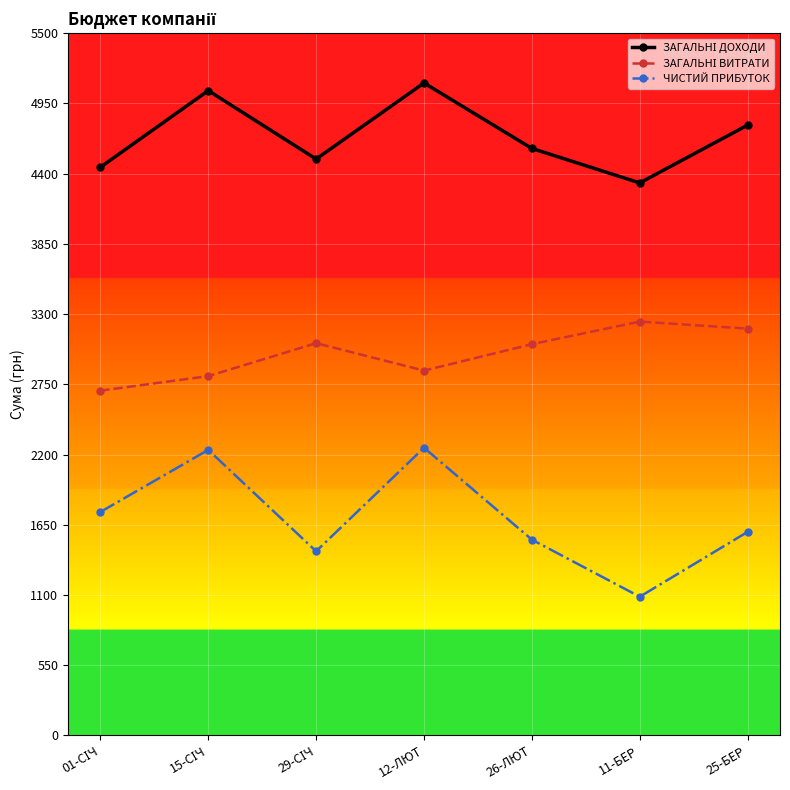

What is the label of the 1st point from the right?

25-БЕР